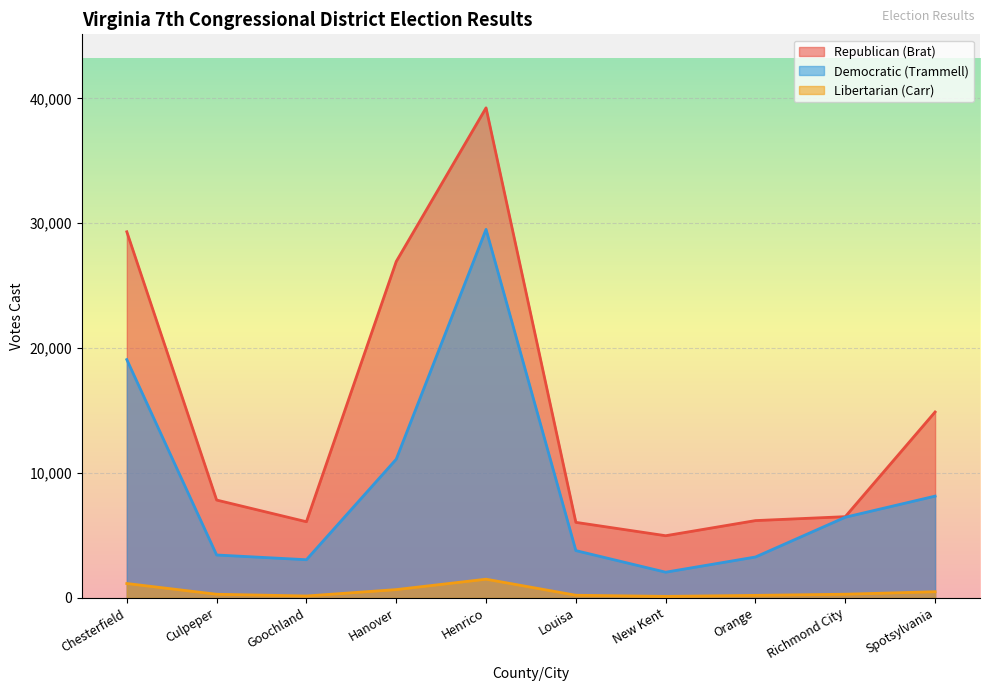

Reading left to right, extract all data points from this chart.

Republican (Brat): 29314	7835	6099	26933	39237	6049	4979	6190	6504	14886
Democratic (Trammell): 19080	3436	3057	11106	29506	3787	2058	3275	6460	8149
Libertarian (Carr): 1152	292	153	665	1498	213	121	203	295	494